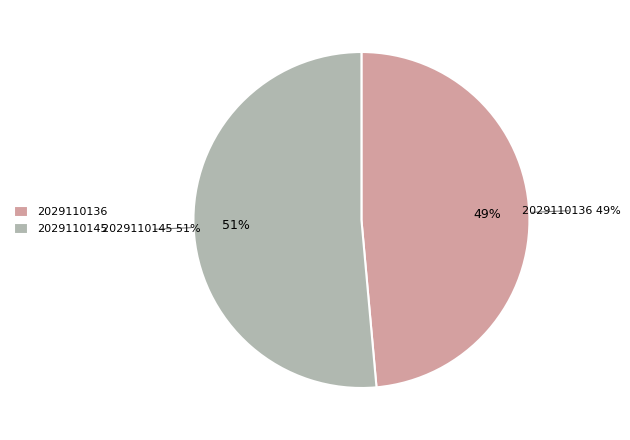

Is there any slice that represents more than half of the pie?

Yes